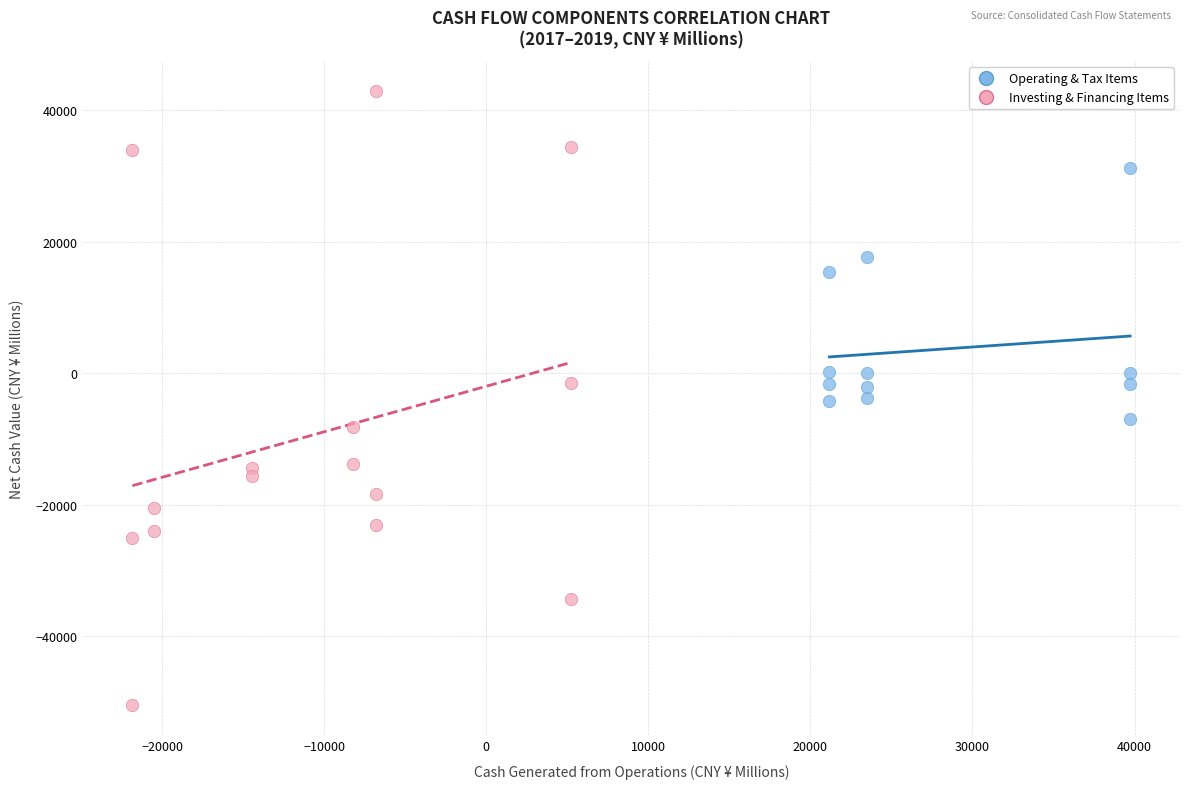

What are all the series names shown in the legend?

Operating & Tax Items, Investing & Financing Items